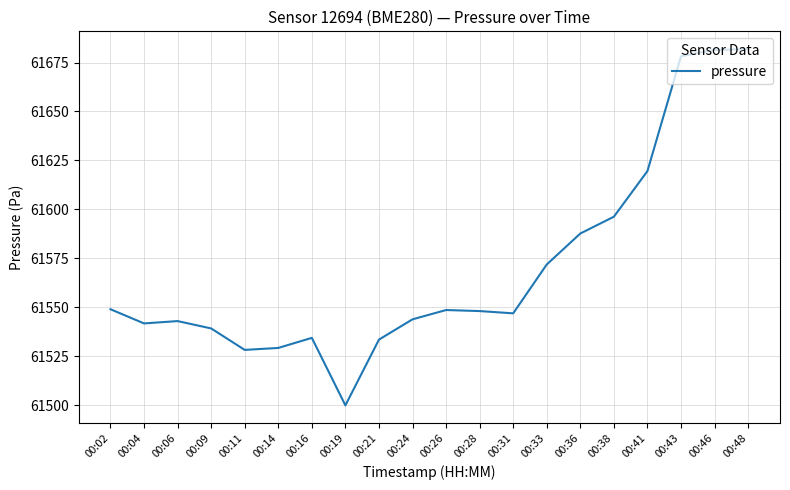

True or false: the data shows 61528.2 at 00:11.

True